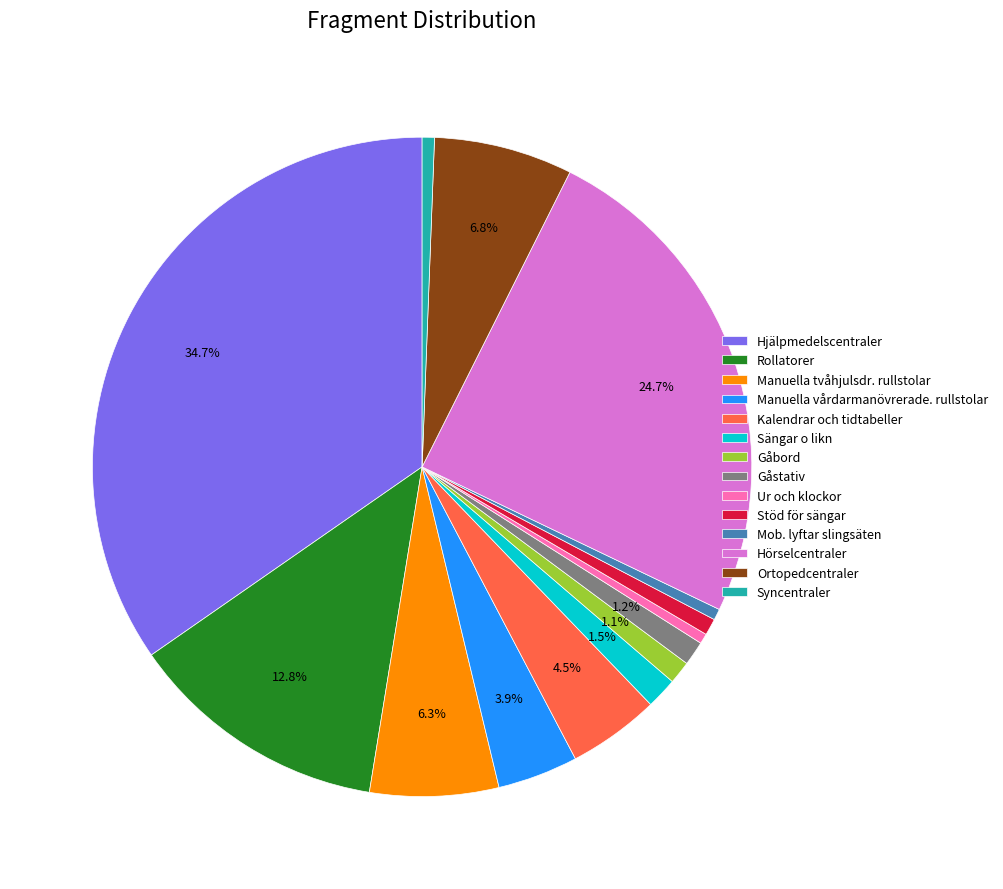

How many slices are in this pie chart?

14